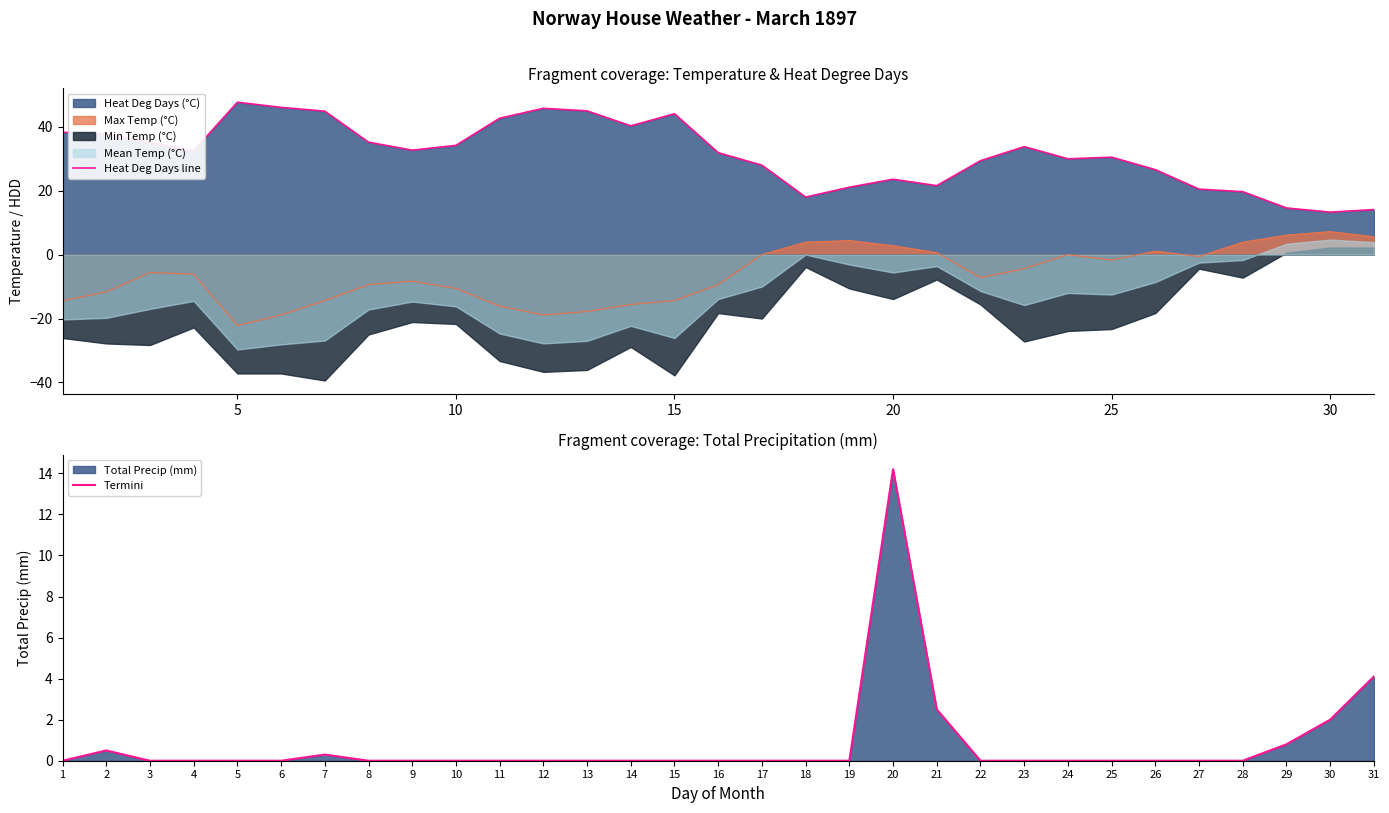

True or false: Heat Deg Days line has a value of 31.0 at 20.

False